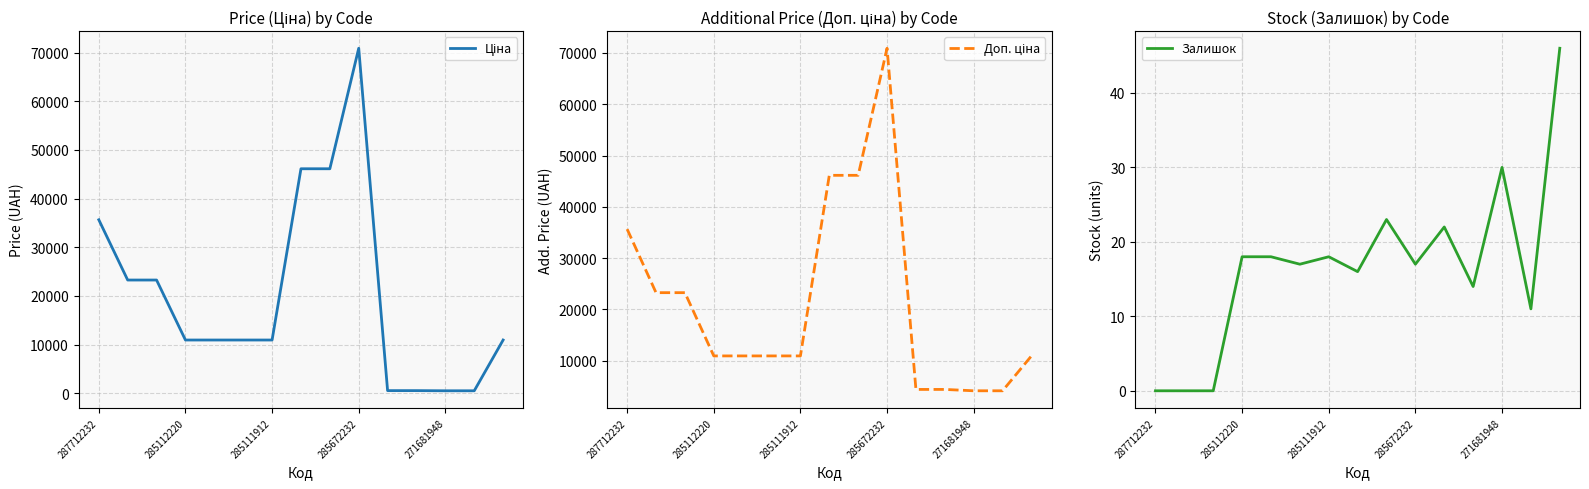

Reading right to left, transcribe all the data shown in this chart.

Ціна: 10952.0	519.5	519.5	552.7	552.7	70906.0	46143.9	46143.9	10952.0	10952.0	10952.0	10952.0	23278.2	23278.2	35659.4
Доп. ціна: 10952.0	4156.3	4156.3	4421.4	4421.4	70906.0	46143.9	46143.9	10952.0	10952.0	10952.0	10952.0	23278.2	23278.2	35659.4
Залишок: 46.0	11.0	30.0	14.0	22.0	17.0	23.0	16.0	18.0	17.0	18.0	18.0	0.0	0.0	0.0